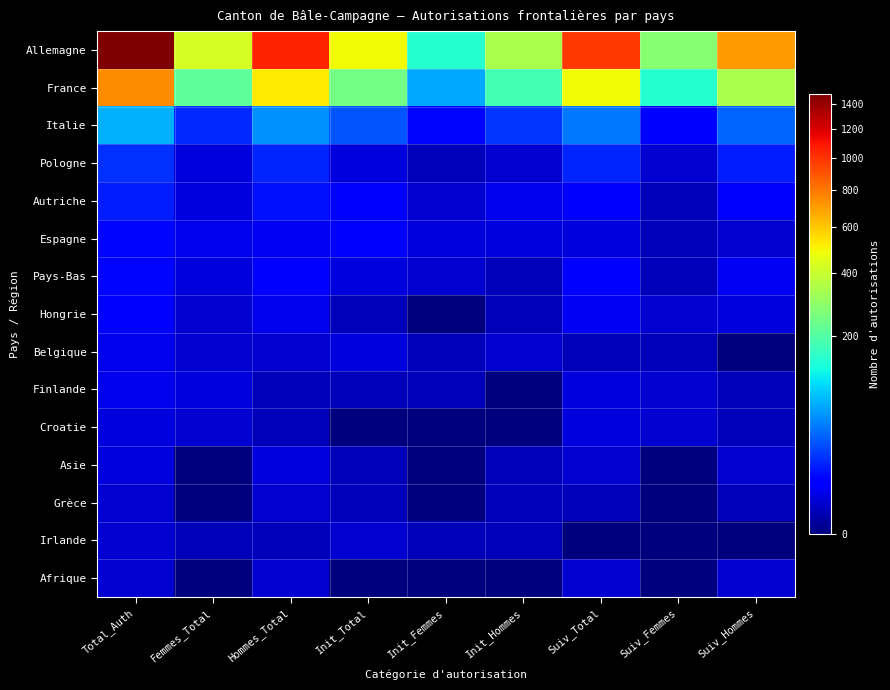

Reading right to left, transcribe all the data shown in this chart.

Allemagne: Suiv_Hommes=706	Suiv_Femmes=282	Suiv_Total=988	Init_Hommes=345	Init_Femmes=147	Init_Total=492	Hommes_Total=1051	Femmes_Total=429	Total_Auth=1480
France: Suiv_Hommes=344	Suiv_Femmes=148	Suiv_Total=492	Init_Hommes=182	Init_Femmes=67	Init_Total=249	Hommes_Total=526	Femmes_Total=215	Total_Auth=741
Italie: Suiv_Hommes=35	Suiv_Femmes=8	Suiv_Total=43	Init_Hommes=20	Init_Femmes=9	Init_Total=29	Hommes_Total=55	Femmes_Total=17	Total_Auth=72
Pologne: Suiv_Hommes=14	Suiv_Femmes=2	Suiv_Total=16	Init_Hommes=2	Init_Femmes=1	Init_Total=3	Hommes_Total=16	Femmes_Total=3	Total_Auth=19
Autriche: Suiv_Hommes=7	Suiv_Femmes=1	Suiv_Total=8	Init_Hommes=4	Init_Femmes=2	Init_Total=6	Hommes_Total=11	Femmes_Total=3	Total_Auth=14
Espagne: Suiv_Hommes=2	Suiv_Femmes=1	Suiv_Total=3	Init_Hommes=3	Init_Femmes=3	Init_Total=6	Hommes_Total=5	Femmes_Total=4	Total_Auth=9
Pays-Bas: Suiv_Hommes=5	Suiv_Femmes=1	Suiv_Total=6	Init_Hommes=1	Init_Femmes=2	Init_Total=3	Hommes_Total=6	Femmes_Total=3	Total_Auth=9
Hongrie: Suiv_Hommes=3	Suiv_Femmes=2	Suiv_Total=5	Init_Hommes=1	Init_Femmes=0	Init_Total=1	Hommes_Total=4	Femmes_Total=2	Total_Auth=6
Belgique: Suiv_Hommes=0	Suiv_Femmes=1	Suiv_Total=1	Init_Hommes=2	Init_Femmes=1	Init_Total=3	Hommes_Total=2	Femmes_Total=2	Total_Auth=4
Finlande: Suiv_Hommes=1	Suiv_Femmes=2	Suiv_Total=3	Init_Hommes=0	Init_Femmes=1	Init_Total=1	Hommes_Total=1	Femmes_Total=3	Total_Auth=4
Croatie: Suiv_Hommes=1	Suiv_Femmes=2	Suiv_Total=3	Init_Hommes=0	Init_Femmes=0	Init_Total=0	Hommes_Total=1	Femmes_Total=2	Total_Auth=3
Asie: Suiv_Hommes=2	Suiv_Femmes=0	Suiv_Total=2	Init_Hommes=1	Init_Femmes=0	Init_Total=1	Hommes_Total=3	Femmes_Total=0	Total_Auth=3
Grèce: Suiv_Hommes=1	Suiv_Femmes=0	Suiv_Total=1	Init_Hommes=1	Init_Femmes=0	Init_Total=1	Hommes_Total=2	Femmes_Total=0	Total_Auth=2
Irlande: Suiv_Hommes=0	Suiv_Femmes=0	Suiv_Total=0	Init_Hommes=1	Init_Femmes=1	Init_Total=2	Hommes_Total=1	Femmes_Total=1	Total_Auth=2
Afrique: Suiv_Hommes=2	Suiv_Femmes=0	Suiv_Total=2	Init_Hommes=0	Init_Femmes=0	Init_Total=0	Hommes_Total=2	Femmes_Total=0	Total_Auth=2